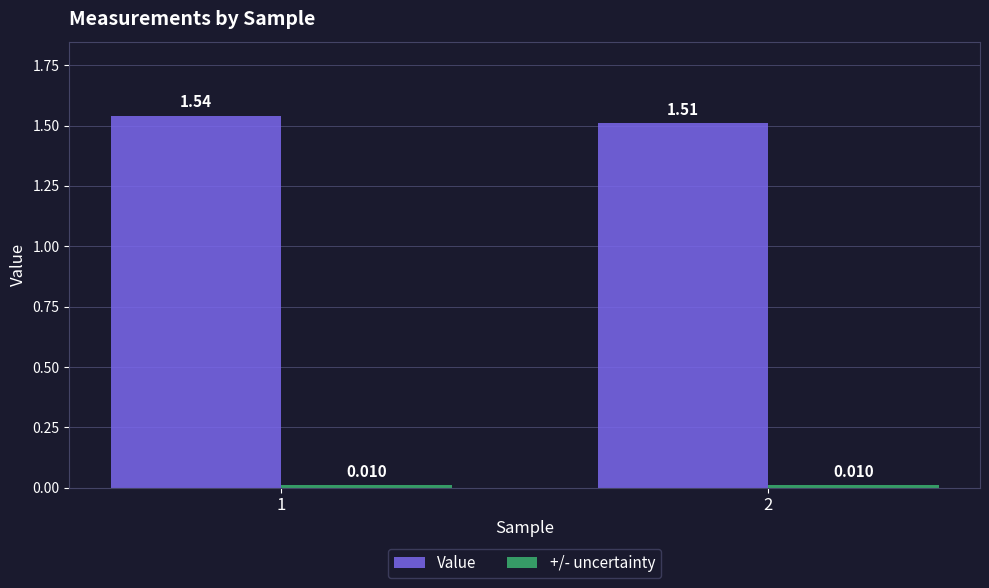

Which series has the widest spread of values?

Value